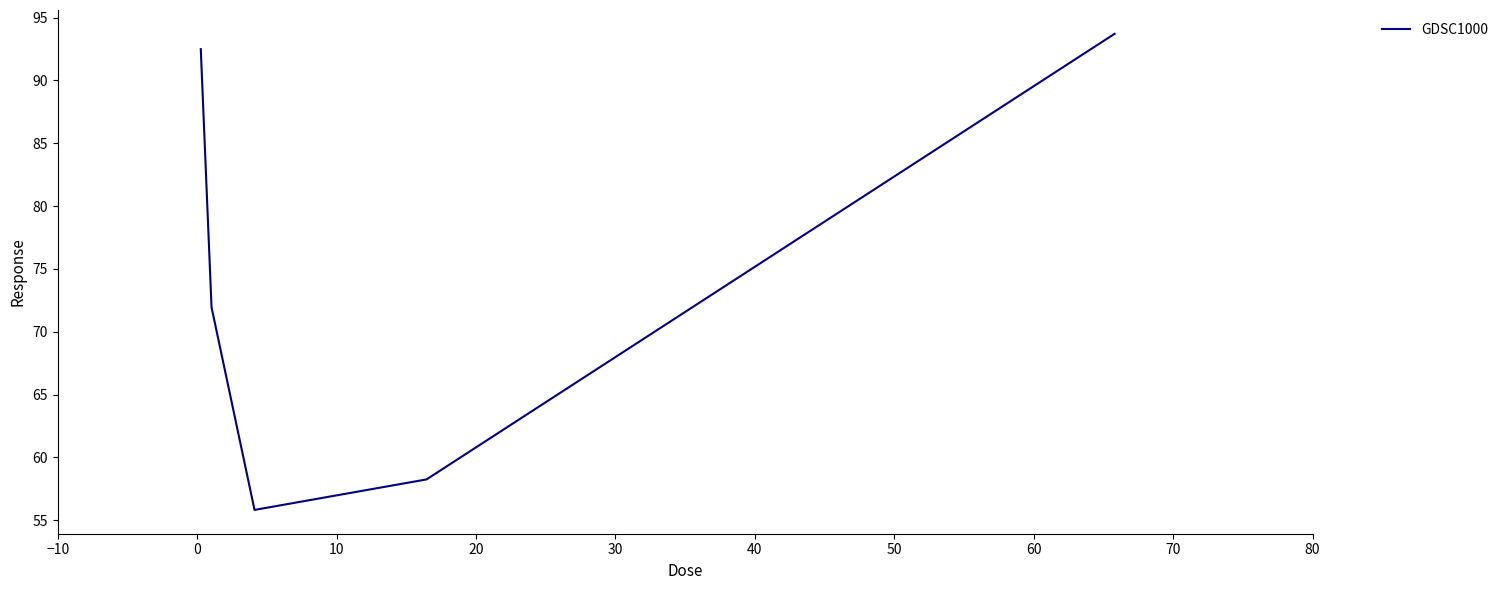

How many interior local valleys (lower than both neighbors) does the data have?

1